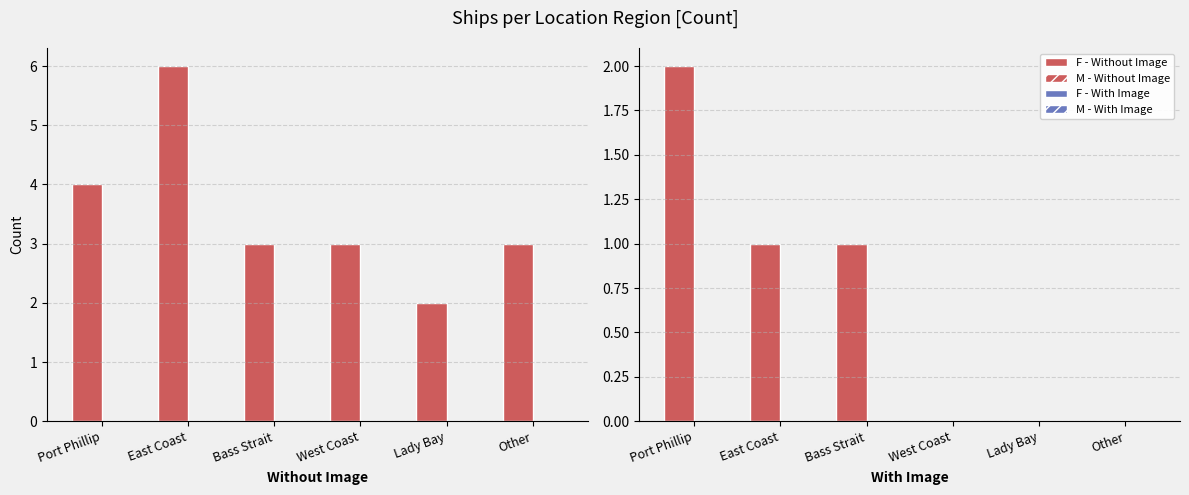

The With Image series shows -1 at Lady Bay. True or false?

False